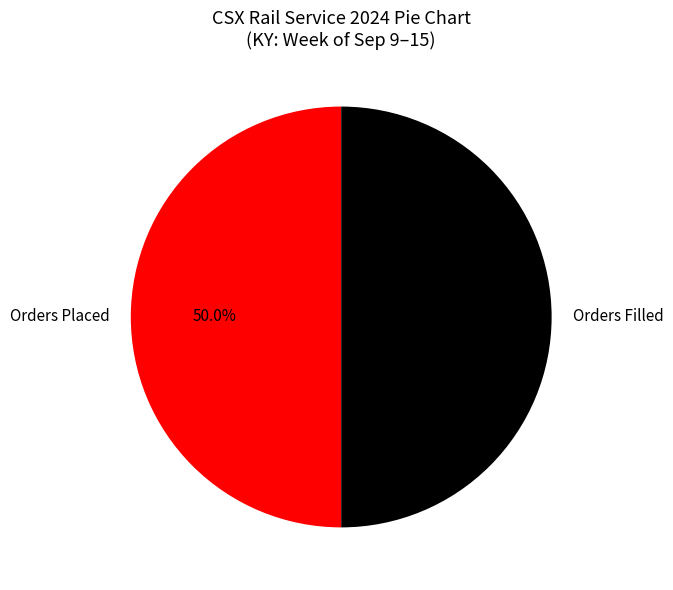

What percentage do Orders Placed and Orders Filled together represent?

100.0%